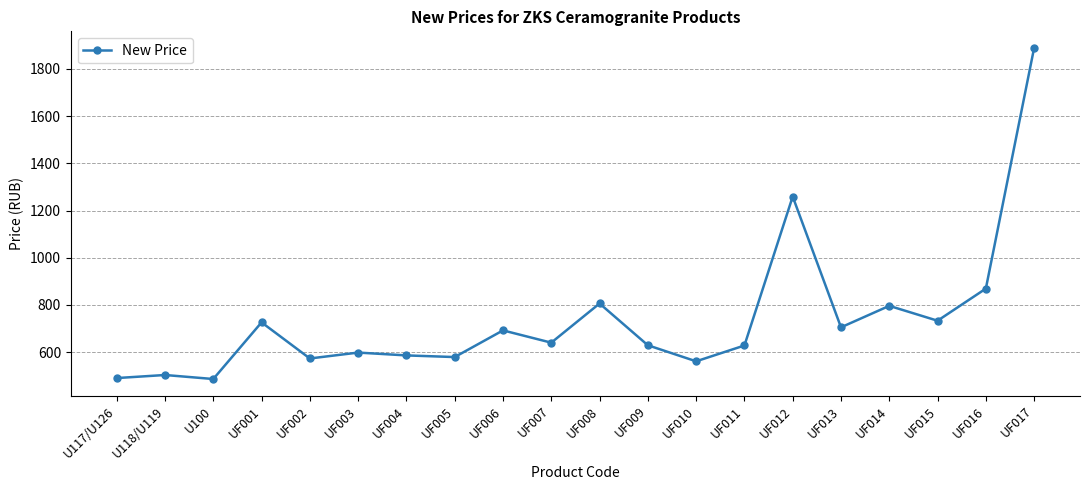

At which label does the data first exceed 640?

UF001